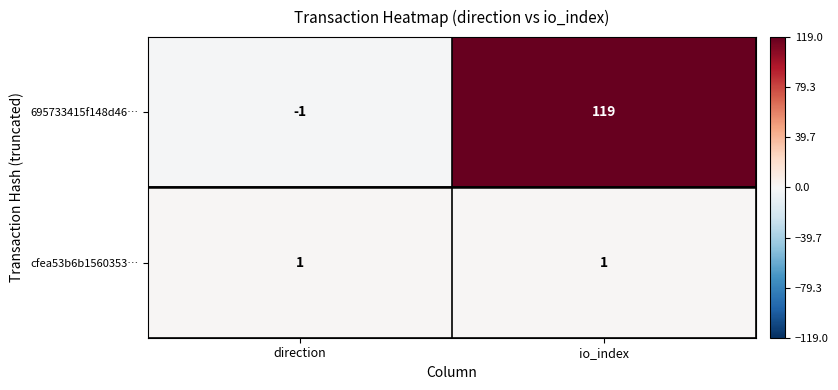

Reading right to left, list all the values displayed in this chart.

695733415f148d46…: io_index=119	direction=-1
cfea53b6b1560353…: io_index=1	direction=1